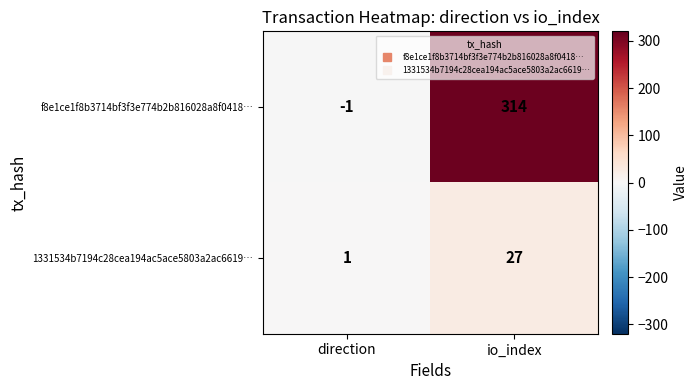

What is the difference between the f8e1ce1f8b3714bf3f3e774b2b816028a8f0418… values at direction and io_index?

315